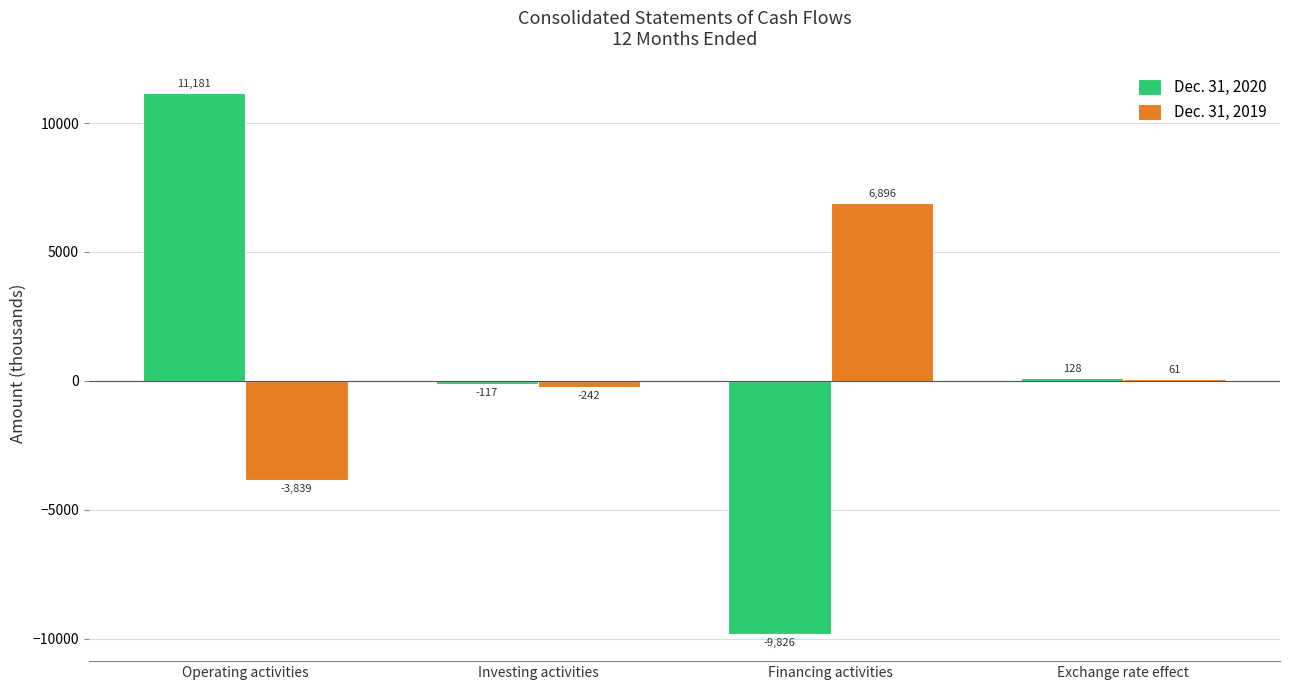

How many values in Dec. 31, 2020 are above zero?

2